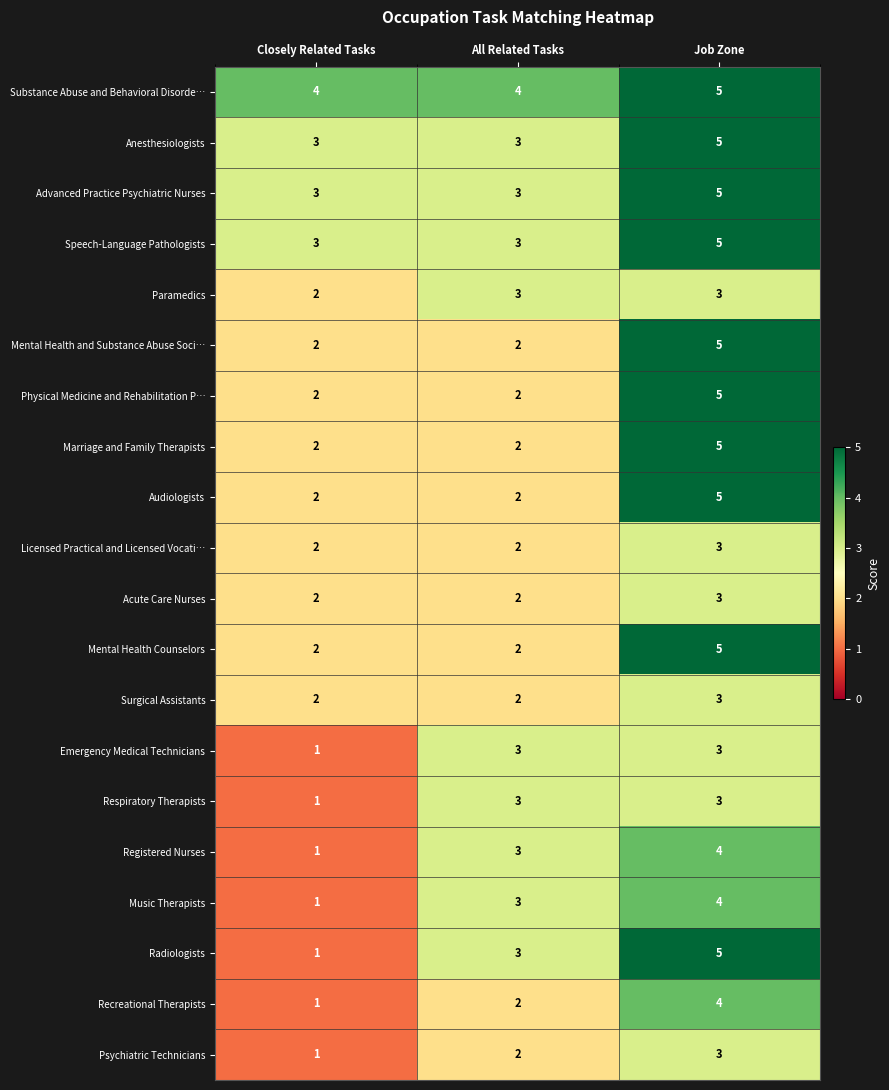

What is the difference between the Mental Health Counselors values at Job Zone and Closely Related Tasks?

3